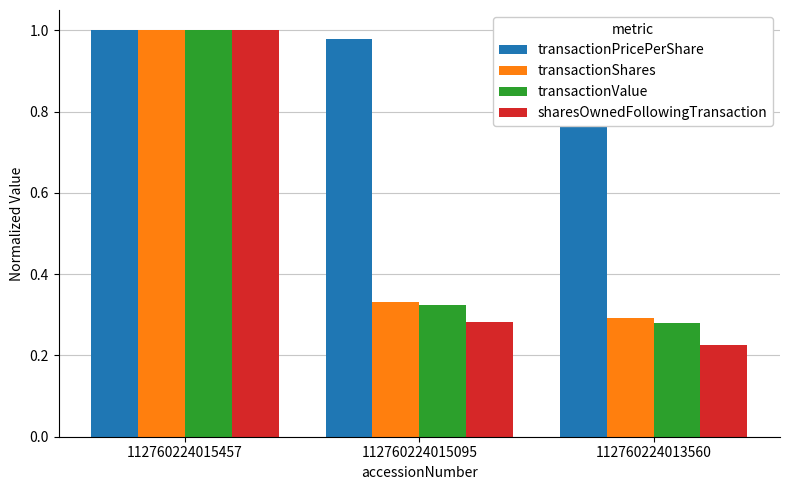

List the series in order of their peak value, highest first.

transactionPricePerShare, transactionShares, transactionValue, sharesOwnedFollowingTransaction